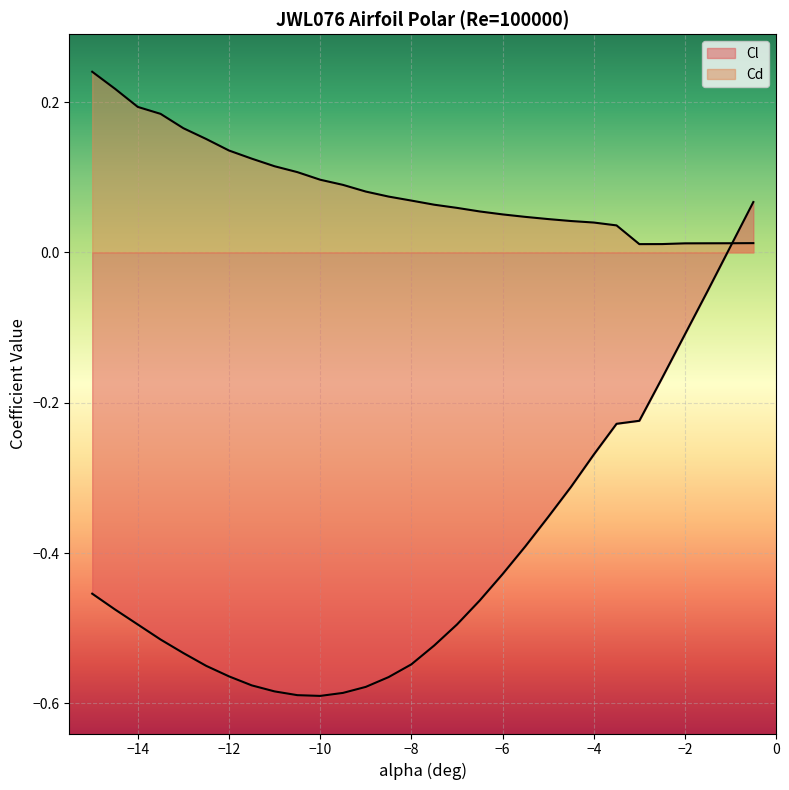

The Cl series shows -0.1 at -3.5. True or false?

False